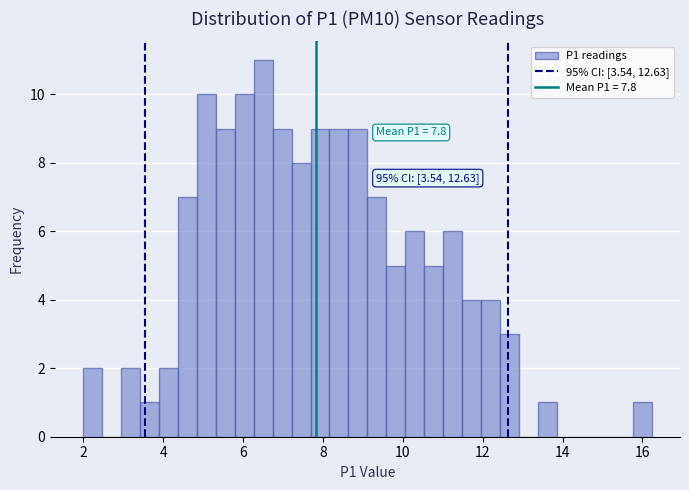

Around what value on the x-axis is the tallest bar? Give the approximate position of its centre, as read against the axis.

6.6